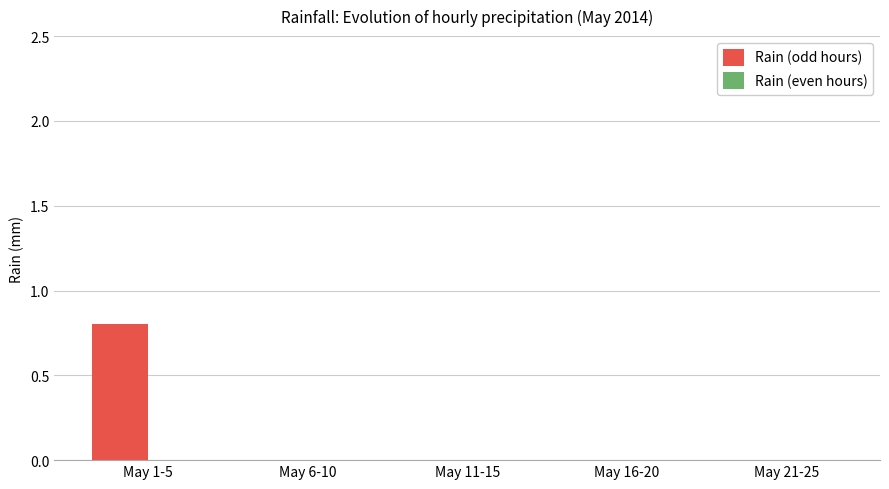

The value at May 21-25 is -0.4. True or false?

False